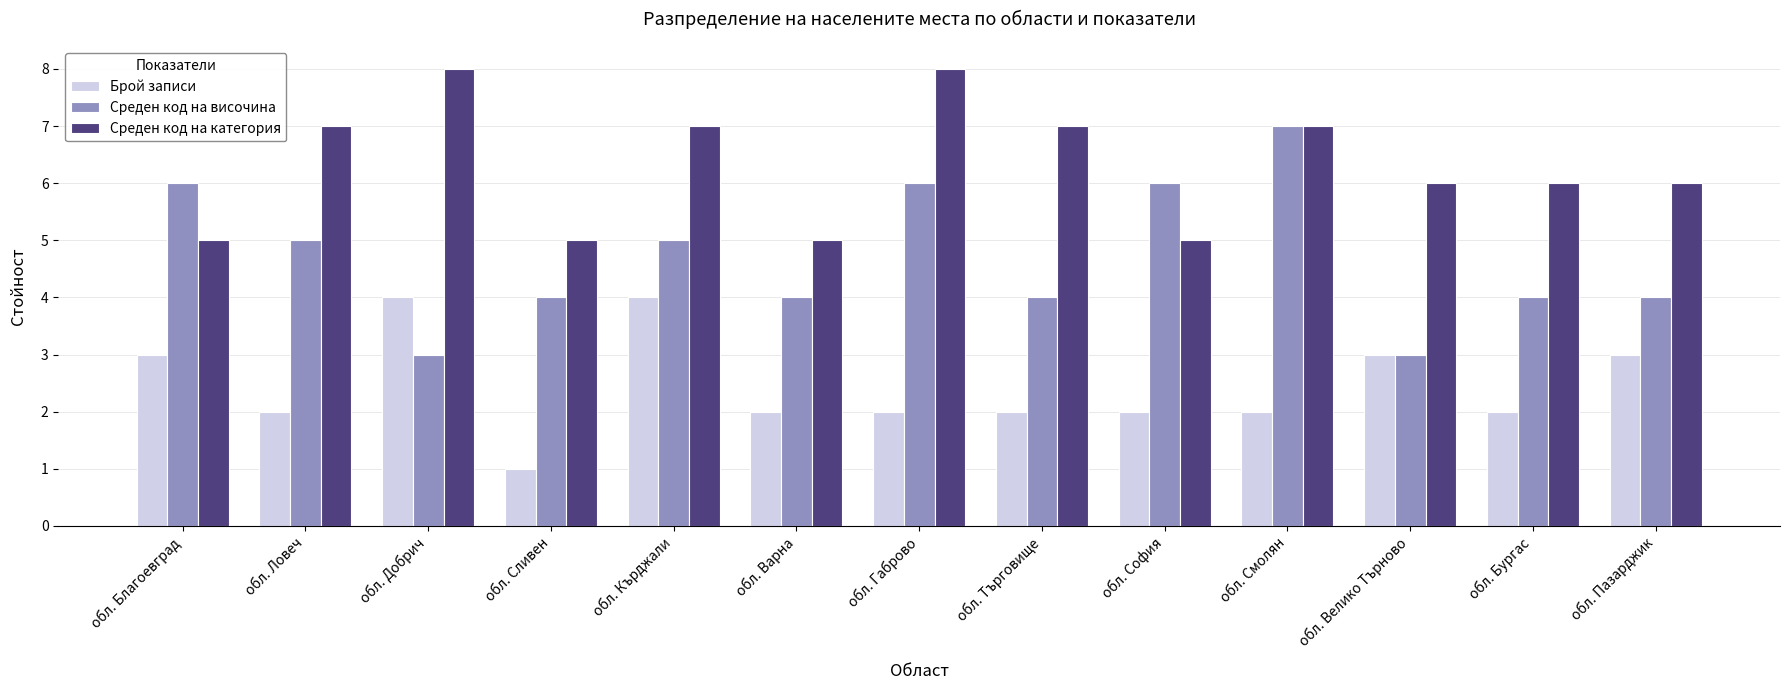

How many series are shown in this chart?

3